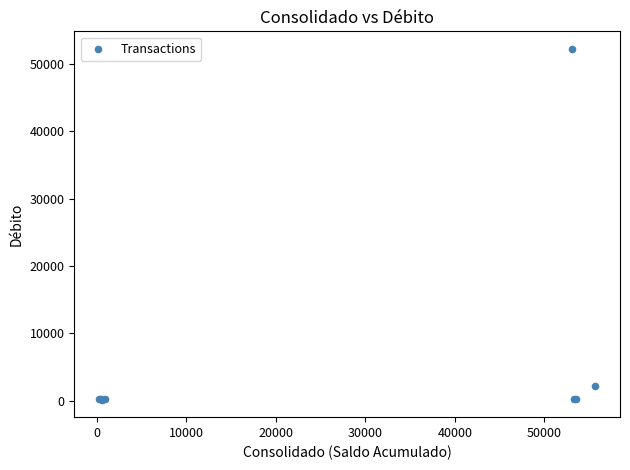

What Y value in the scatter plot is closest to 26183?

2132.5